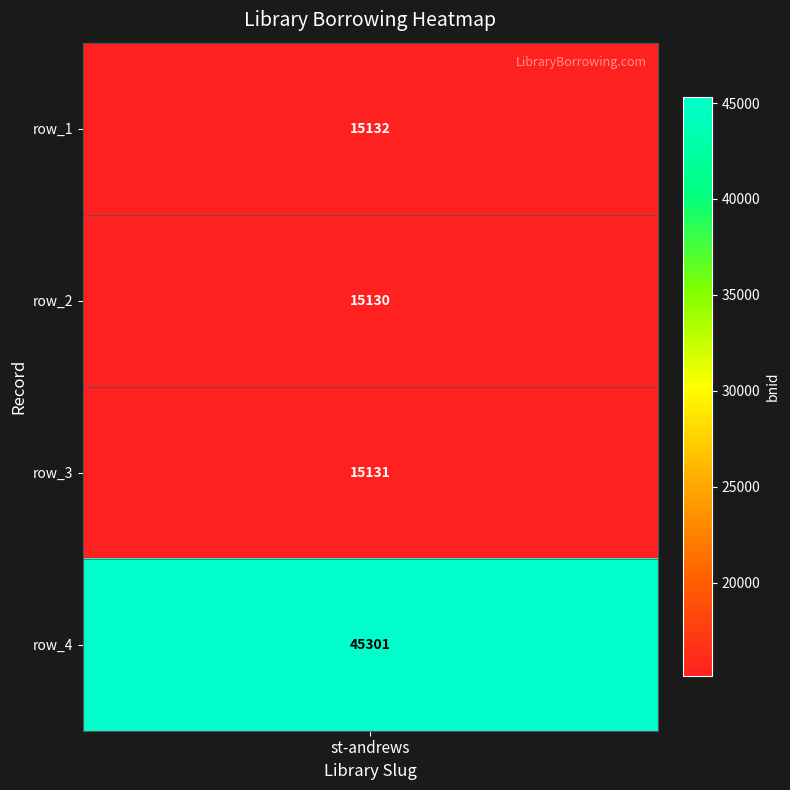

What is the minimum value shown in the chart?

15130